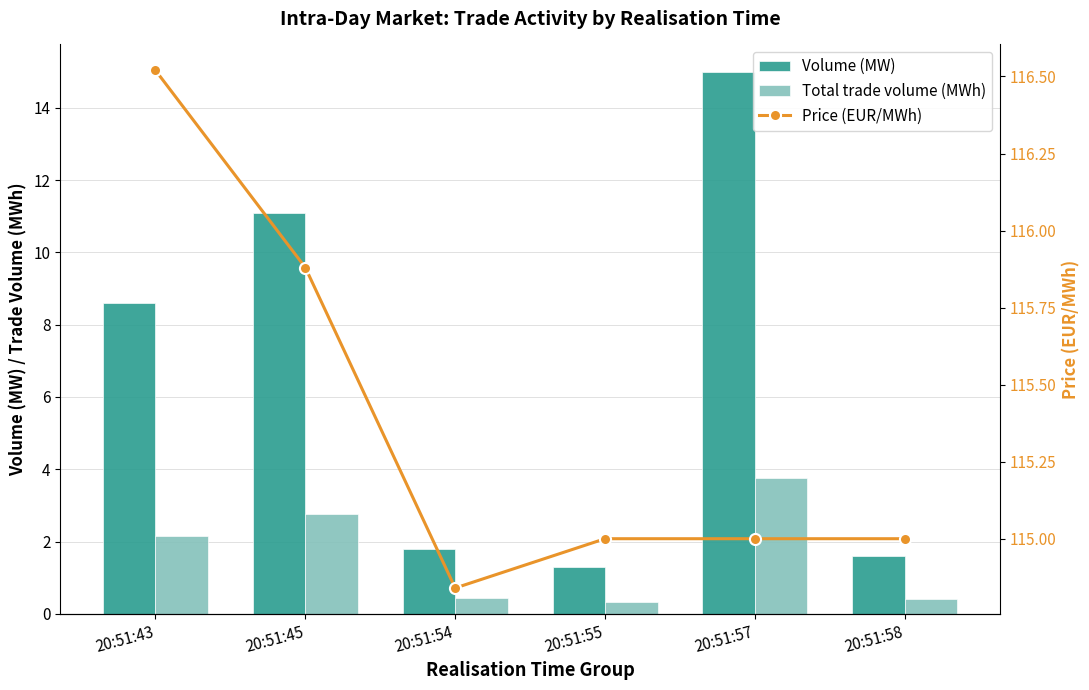

What is the maximum value shown in the chart?

116.5